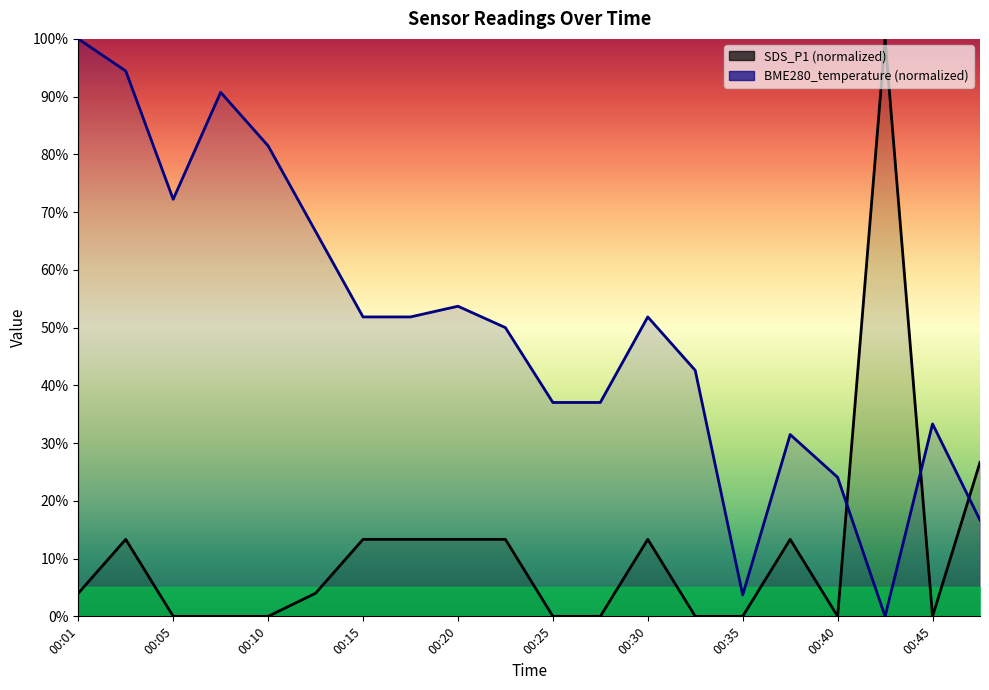

Is it true that SDS_P1 equals 8.6 at 00:05?

False